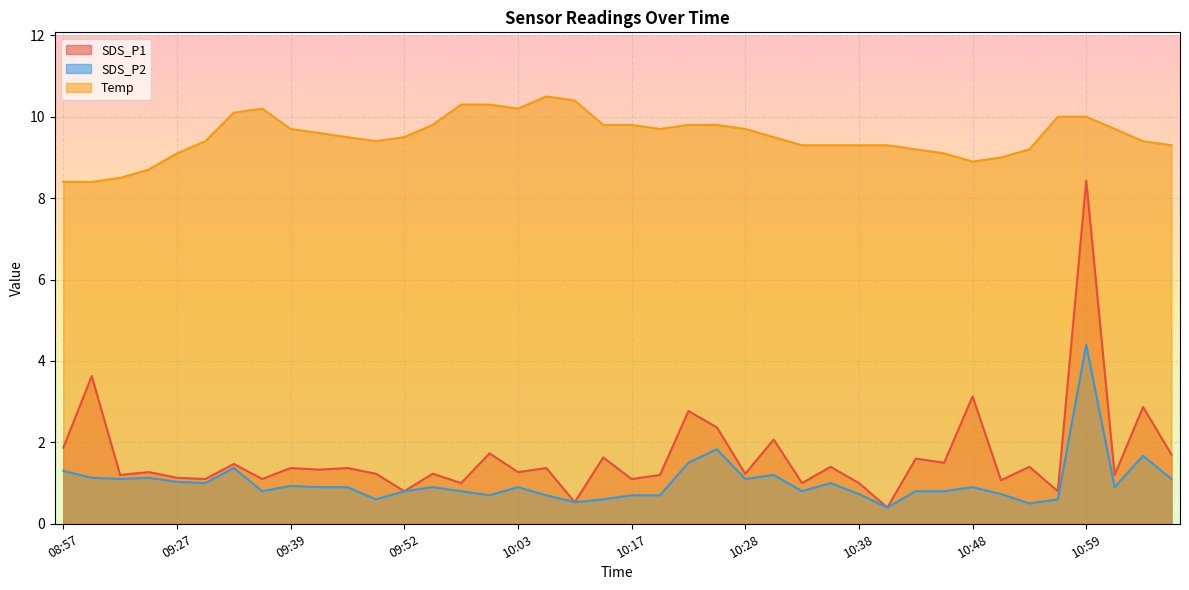

What is the difference between the SDS_P2 values at 10:36 and 11:06?

0.1